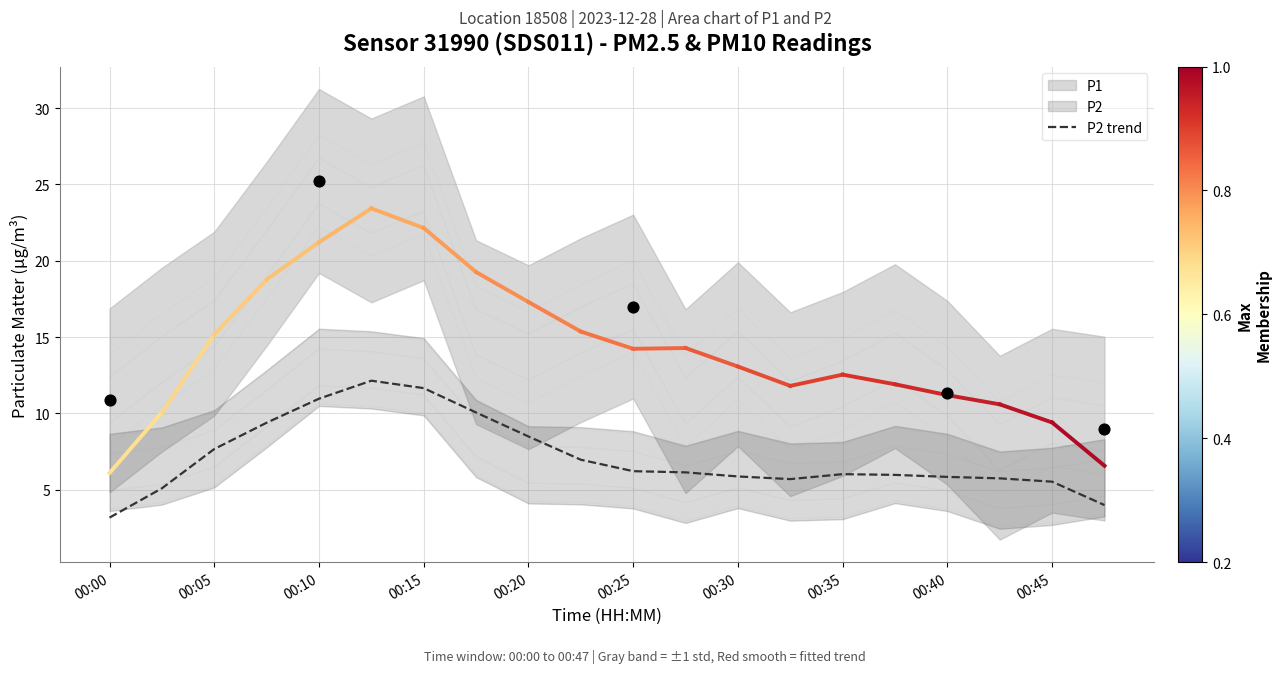

Is it true that P2 trend equals 10.7 at 00:35?

False